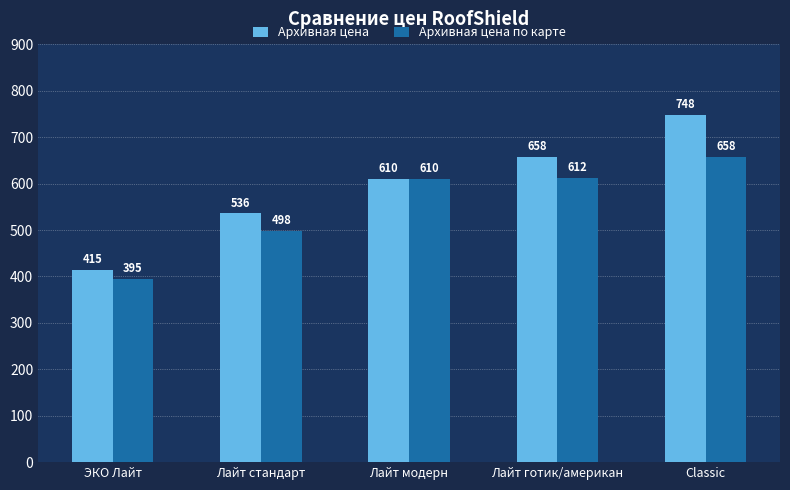

At which label does Архивная цена reach its minimum?

ЭКО Лайт